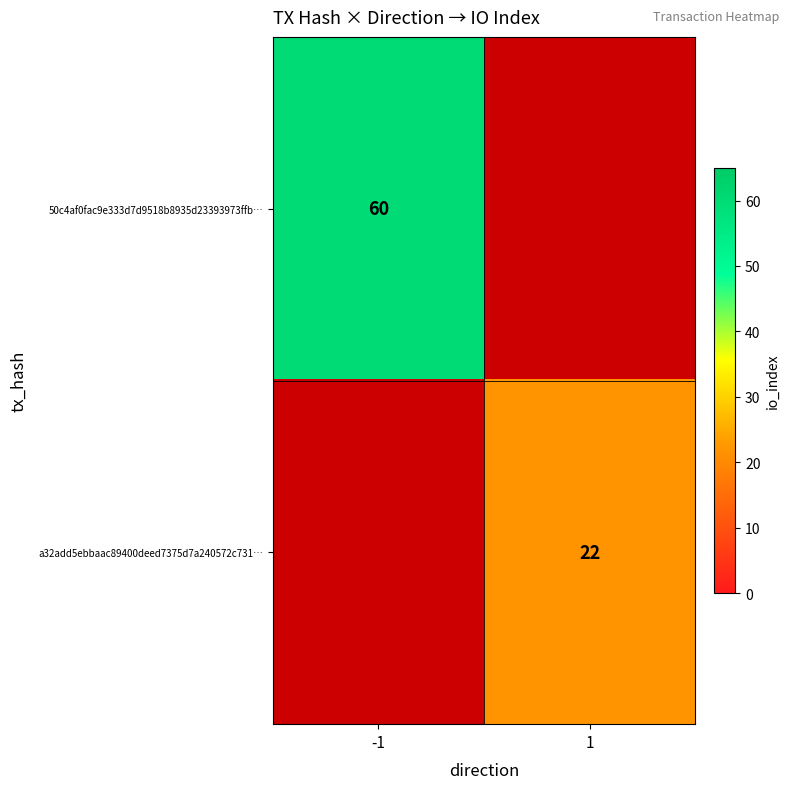

The value of 50c4af0fac9e333d7d9518b8935d23393973ffb… at -1 is 60. True or false?

True